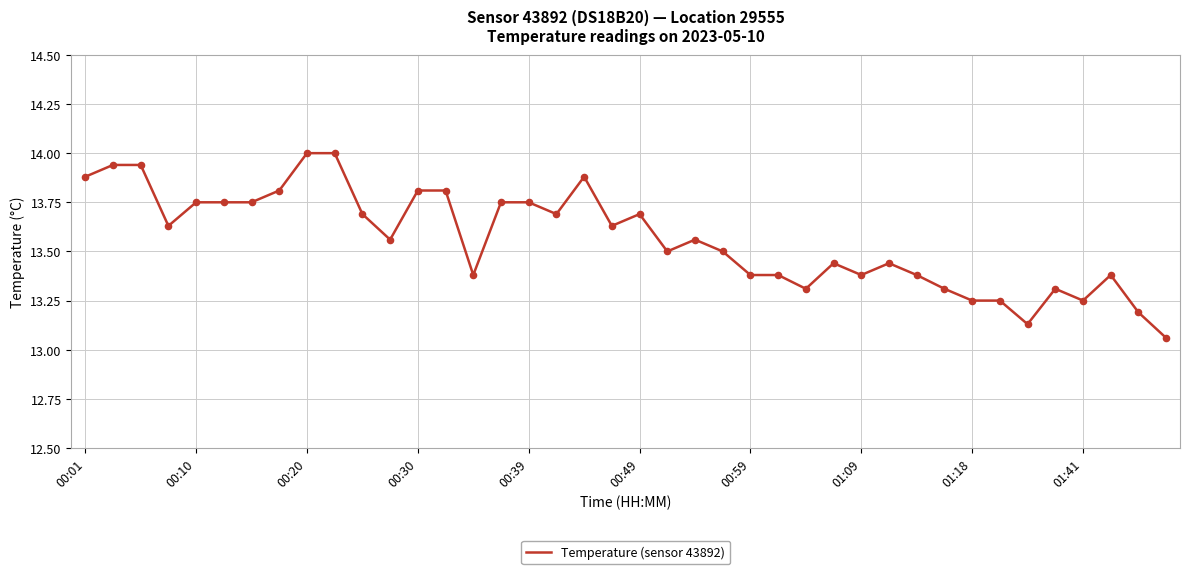

What is the greatest value displayed?

14.0